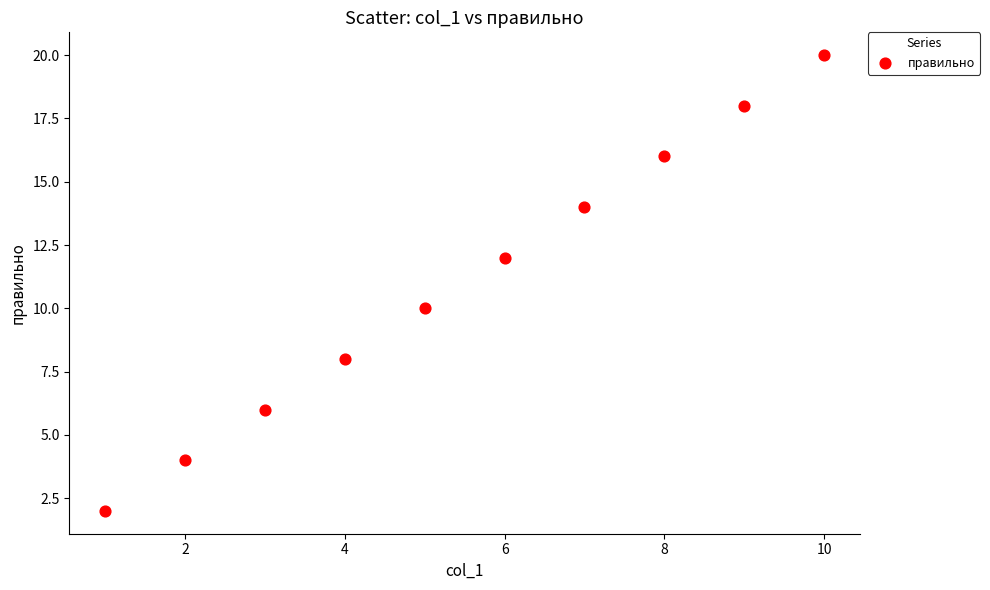

What is the range of Y values (max minus min)?

18